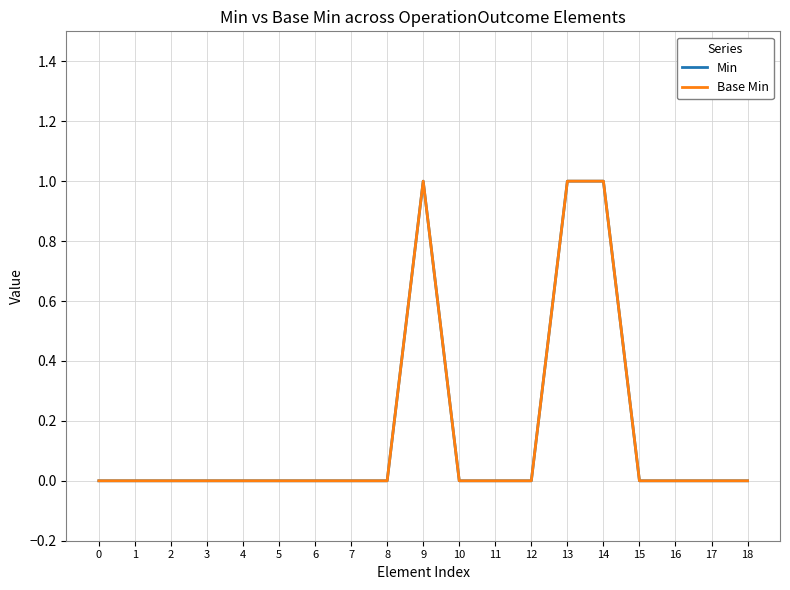

True or false: Min has a value of 1 at 10.

False